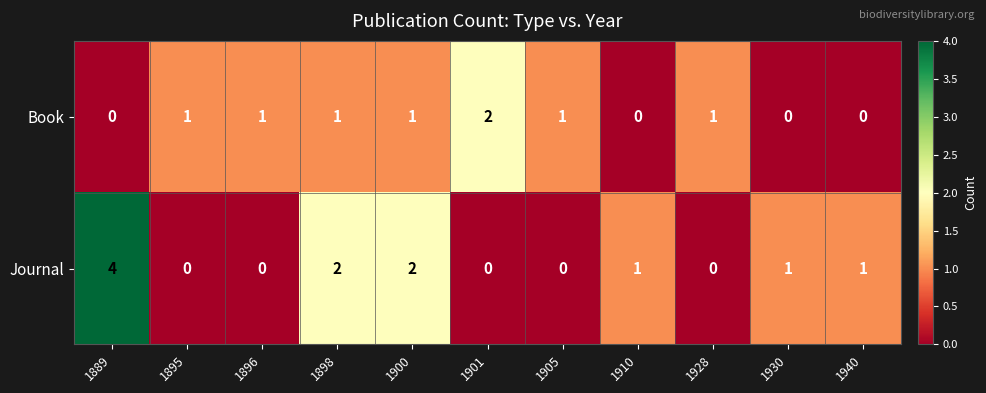

What is the difference between the maximum and second lowest values in the Journal series?

4